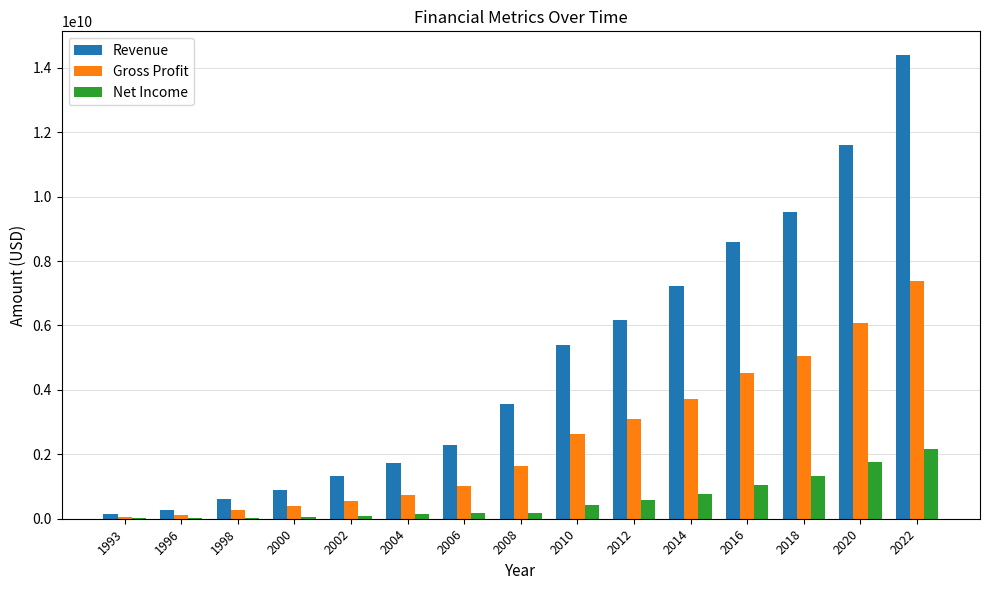

What is the spread (max minus min) of values at 2022?

12237210000